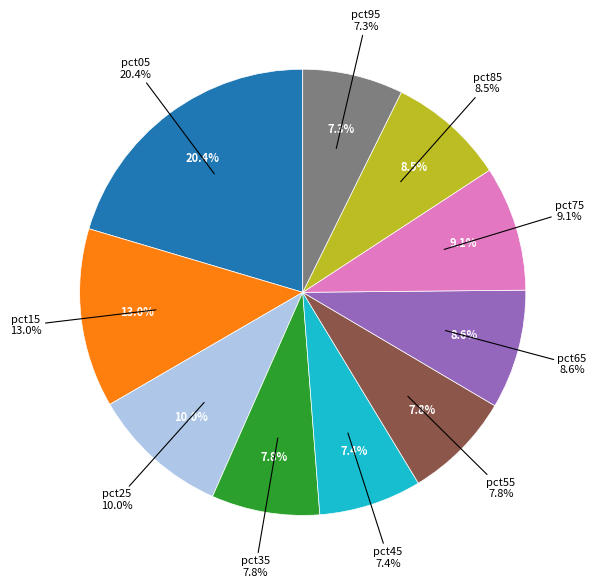

What is the total percentage of pct25 and pct35?

17.8%